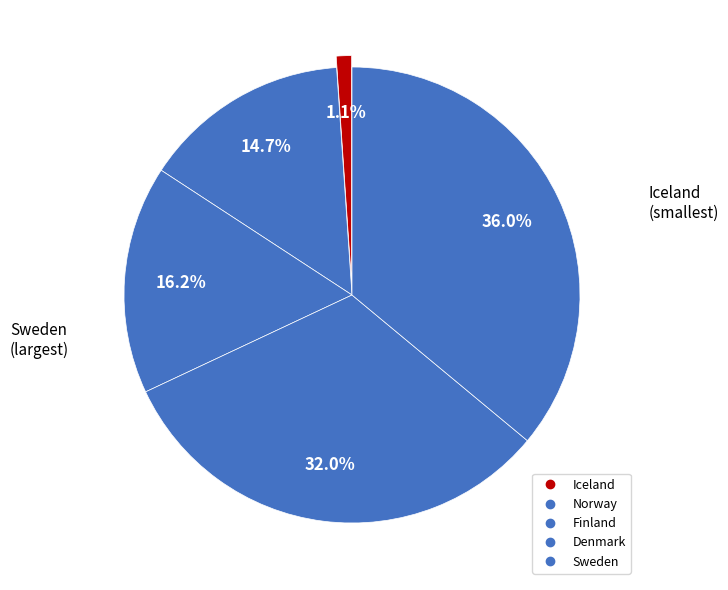

Count the number of slices in the pie.

5